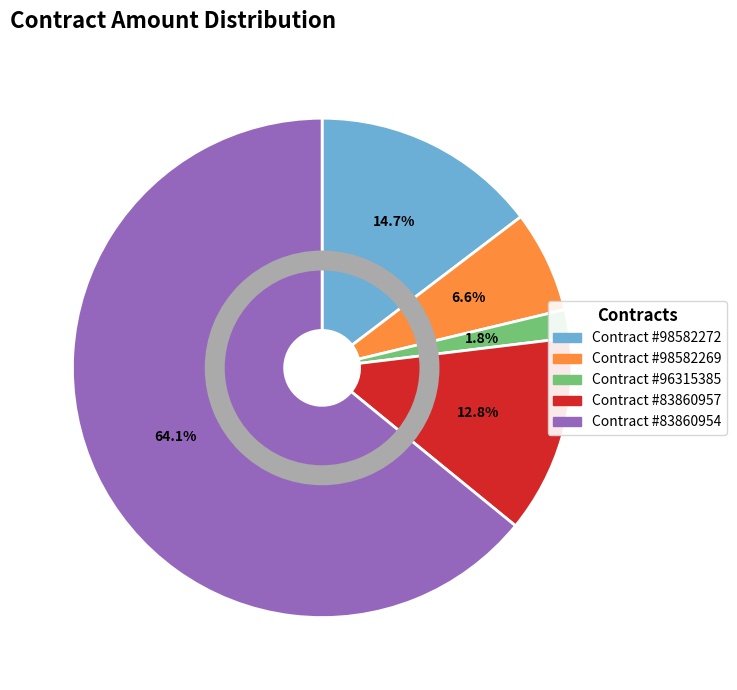

What percentage is the 98582272 slice, to the nearest percent?

15%